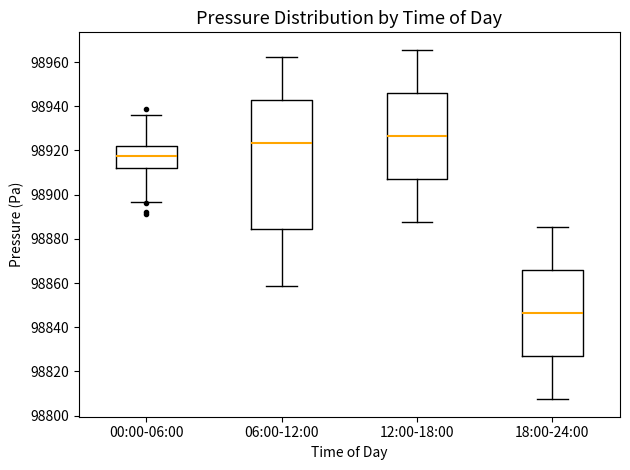

Which box has the lowest median line?

18:00-24:00